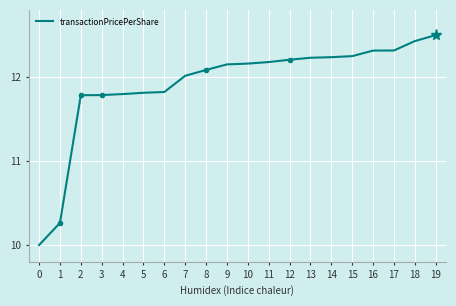

What is the greatest value displayed?

12.5